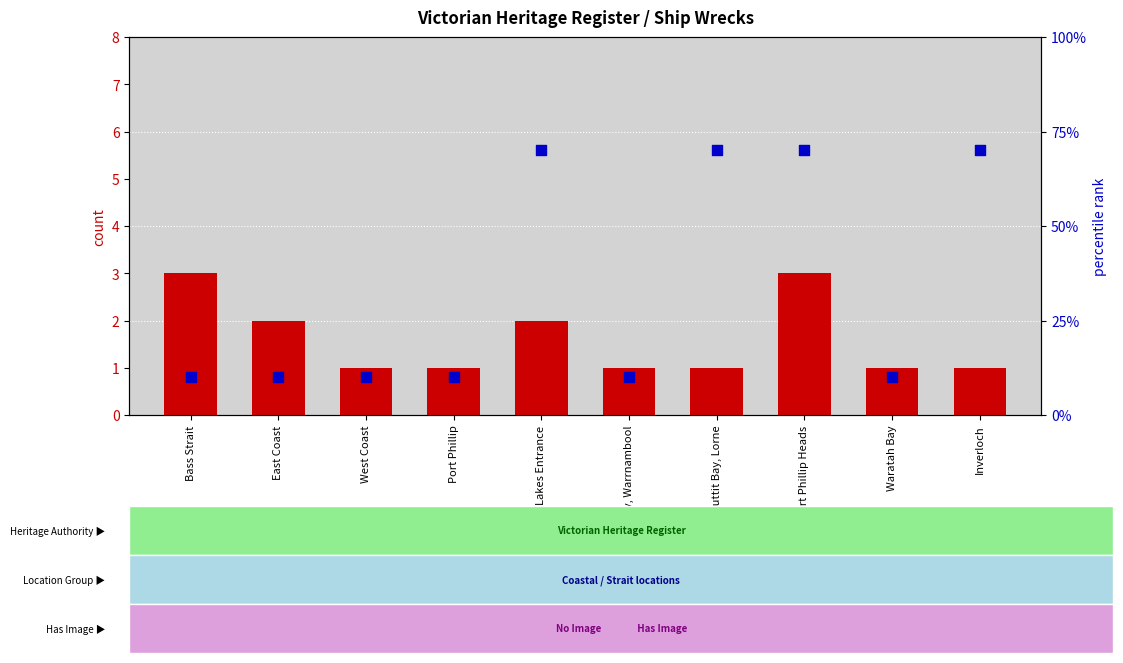

At which category is the sum across all series the highest?

Port Phillip Heads